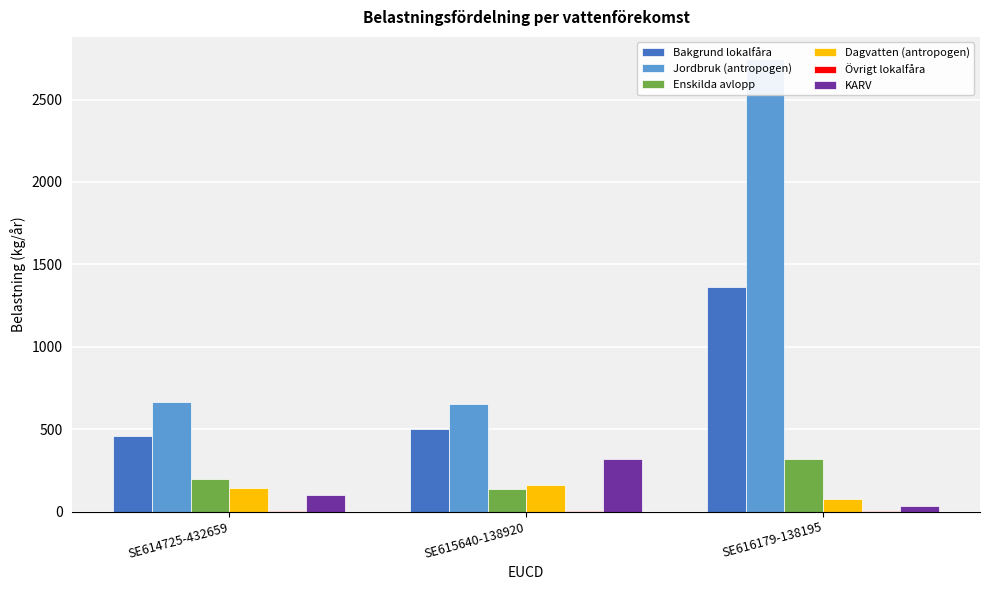

What is the label of the 1st bar from the right?

SE616179-138195